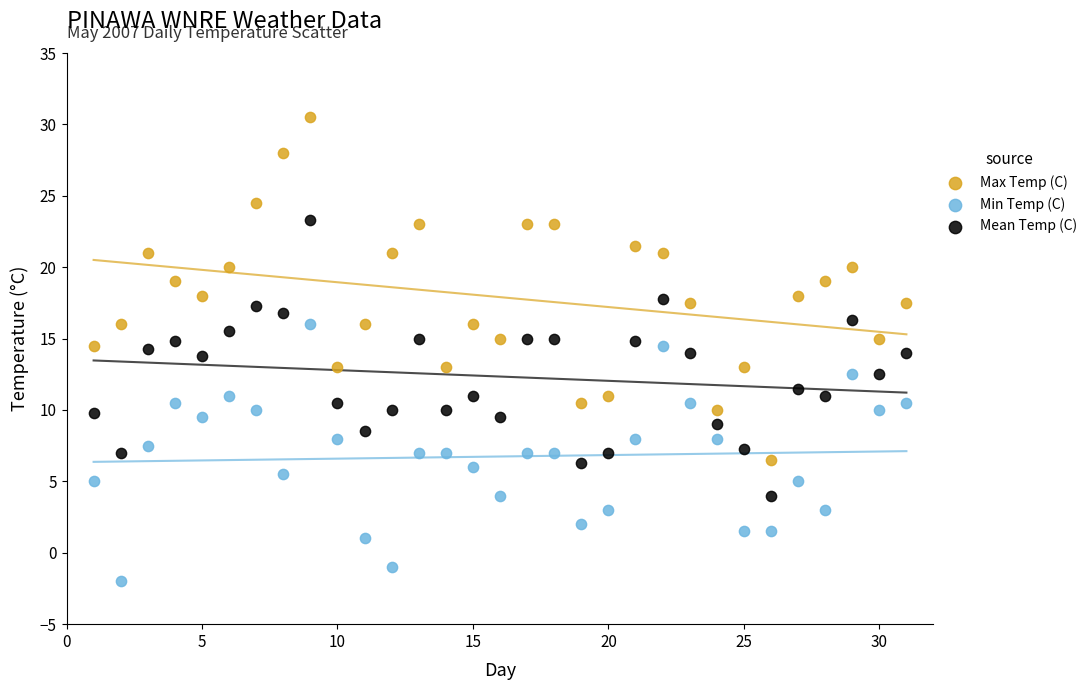

What is the X range (max minus min) for the scatter plot?

30.0